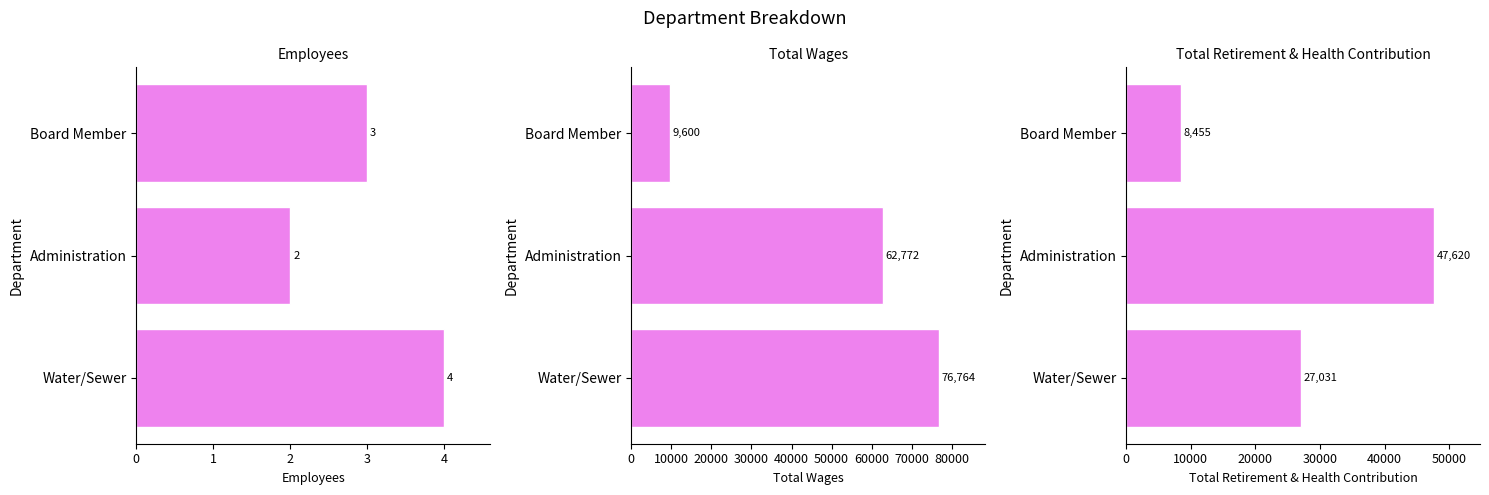

What is the sum of the Employees values at Administration and Board Member?

5